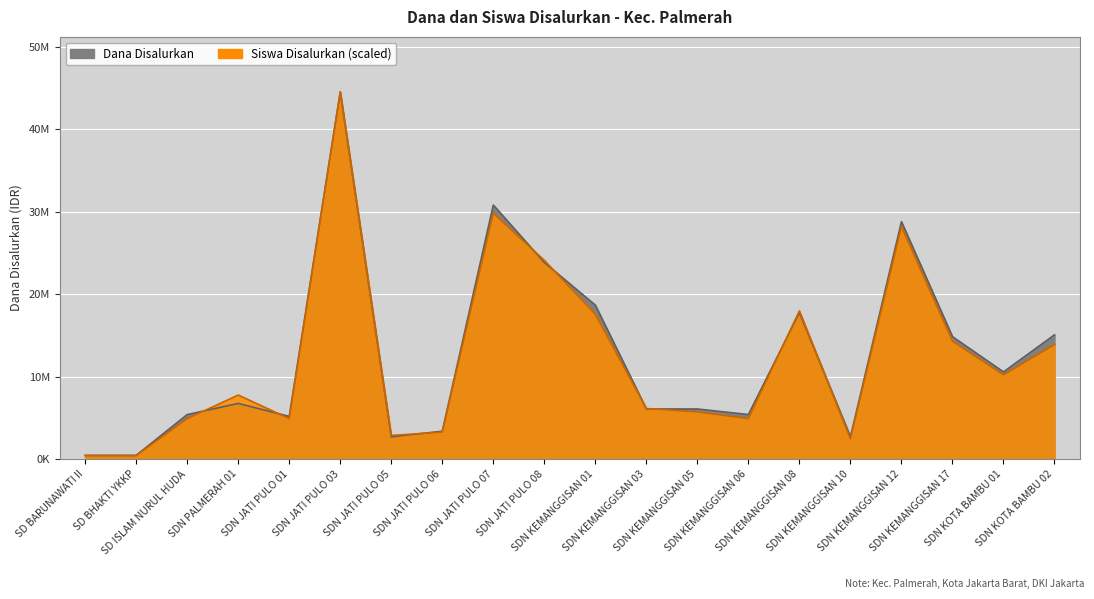

What is the spread (max minus min) of values at SD ISLAM NURUL HUDA?

495412.8